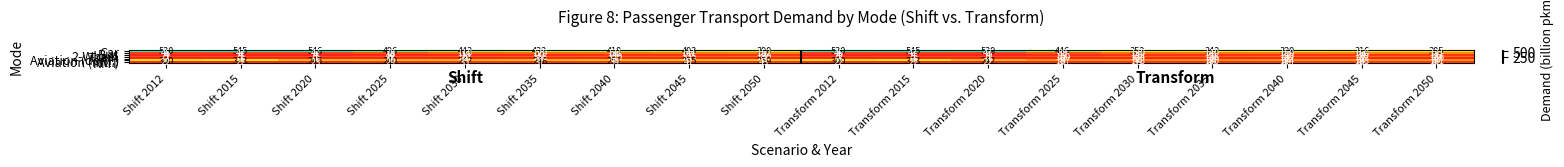

Rank the series by their maximum value, from highest to lowest.

Car, Aviation (intl.), Bus, Train, NMT, 2-Wheel, Aviation (dom.)